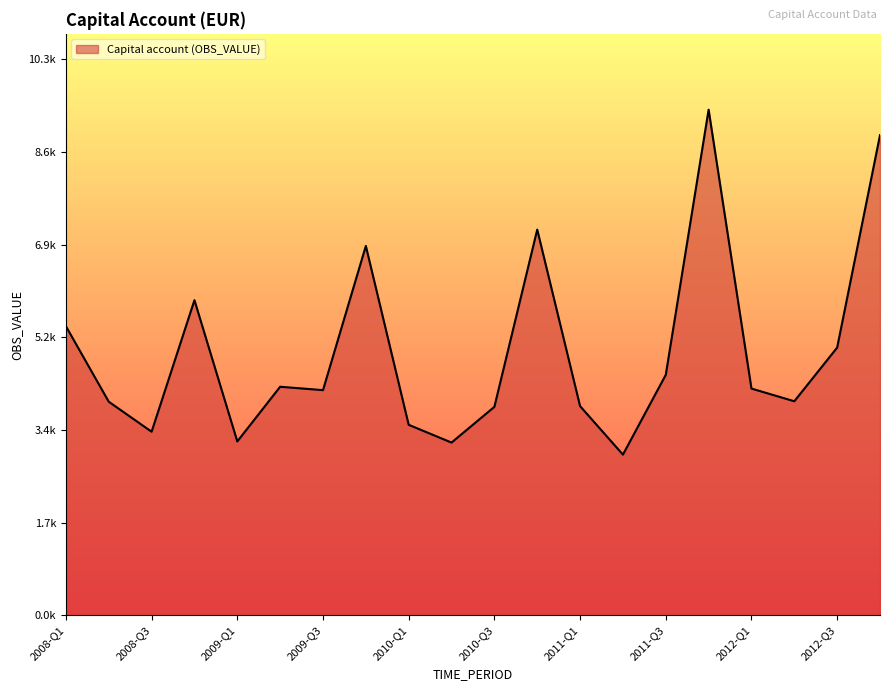

Does the chart have visible grid lines?

No